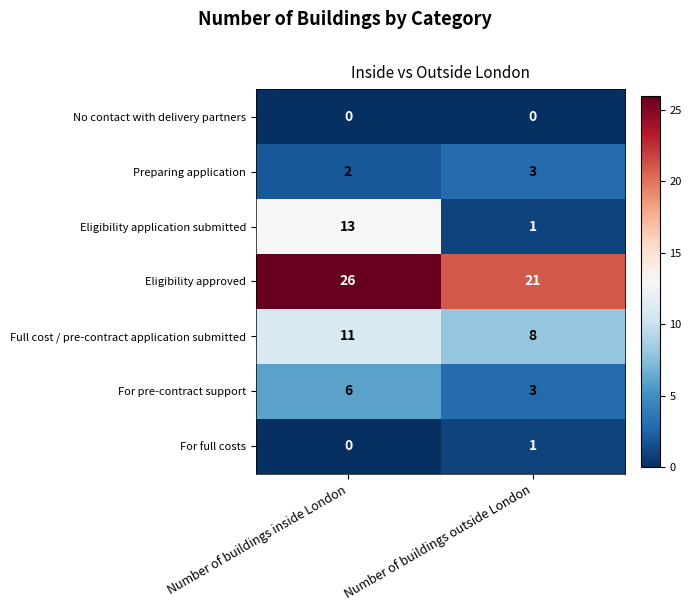

What is the sum of all Eligibility approved values?

47